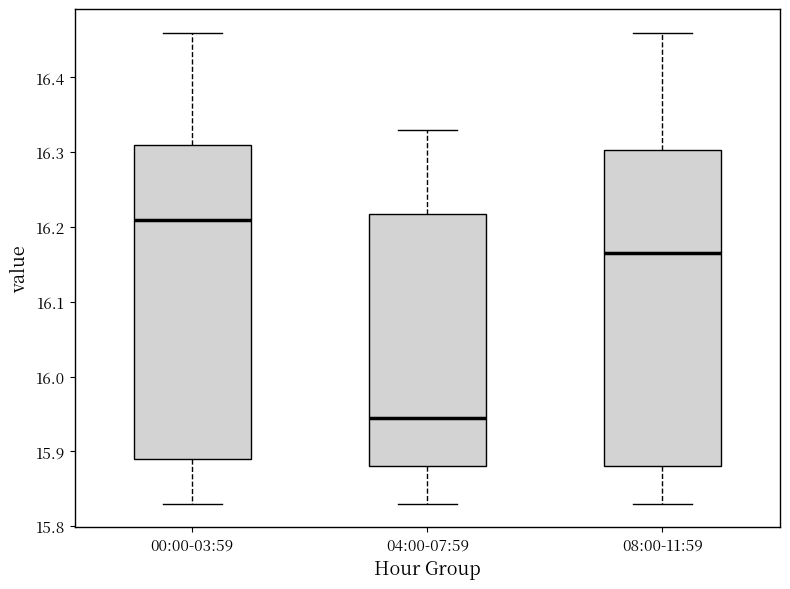

Reading left to right, read every box against the y-axis: the position of its median line, the range the box covers, and the ends of its whiskers. The values are not printed on the chart, so give them approximately, as read against the axis.

00:00-03:59: median 16.21, box 15.89 to 16.31, whiskers 15.83 to 16.46
04:00-07:59: median 15.95, box 15.88 to 16.22, whiskers 15.83 to 16.33
08:00-11:59: median 16.17, box 15.88 to 16.30, whiskers 15.83 to 16.46